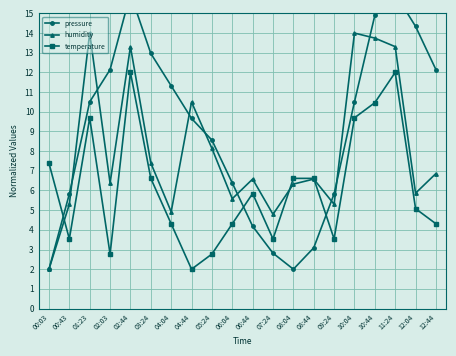

How many times do pressure and temperature cross each other?

3